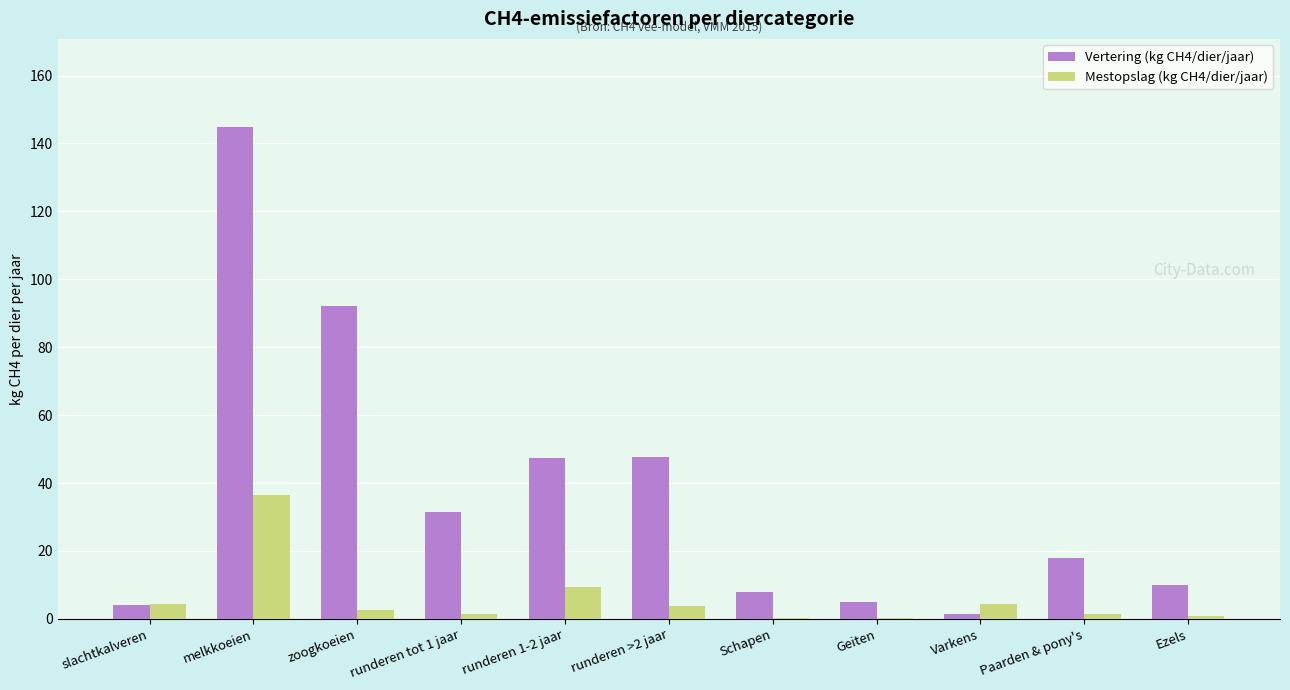

Which series has the widest spread of values?

Vertering (kg CH4/dier/jaar)